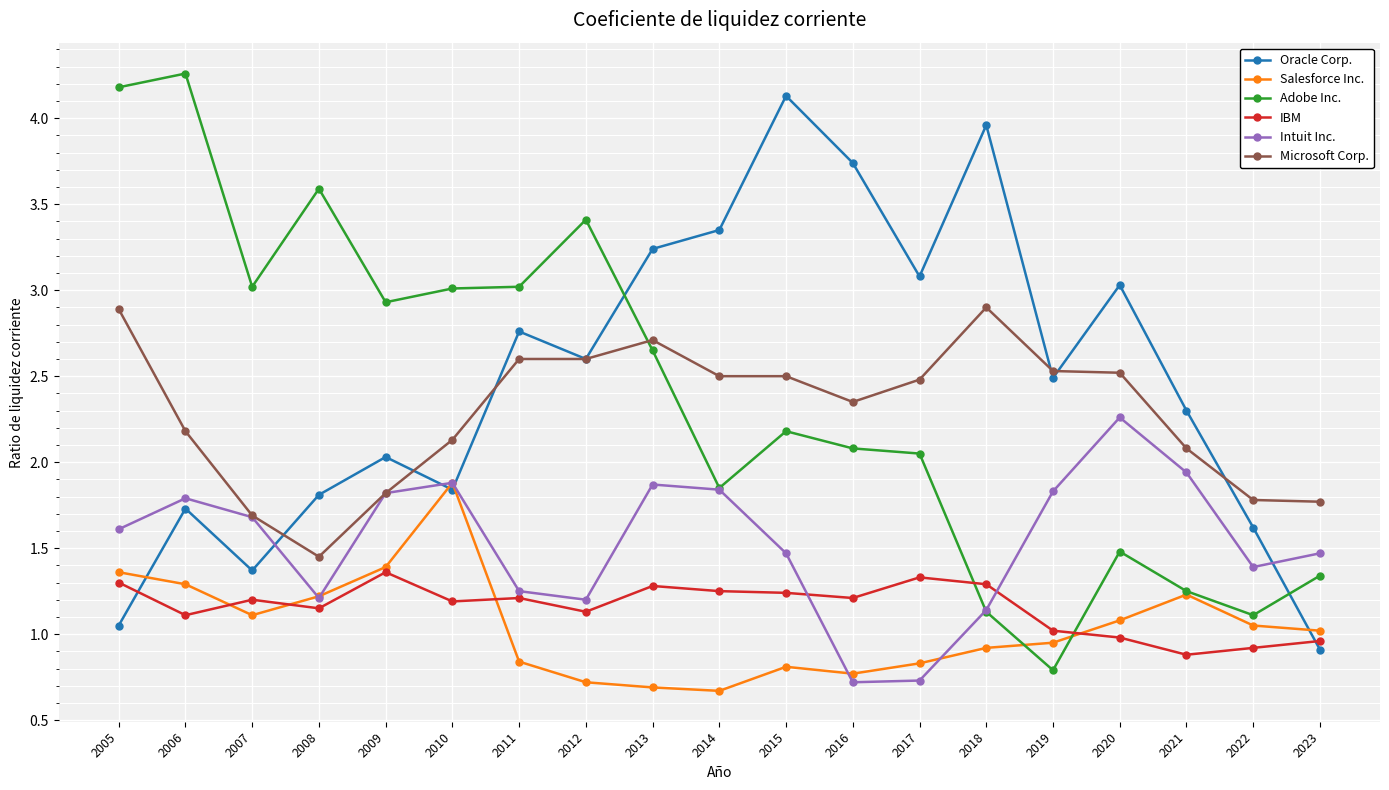

At which label does Oracle Corp. first exceed 2?

2009